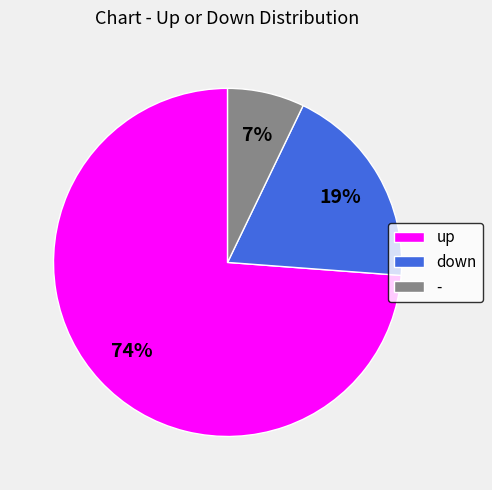

Is it true that up is 64% of the pie?

False